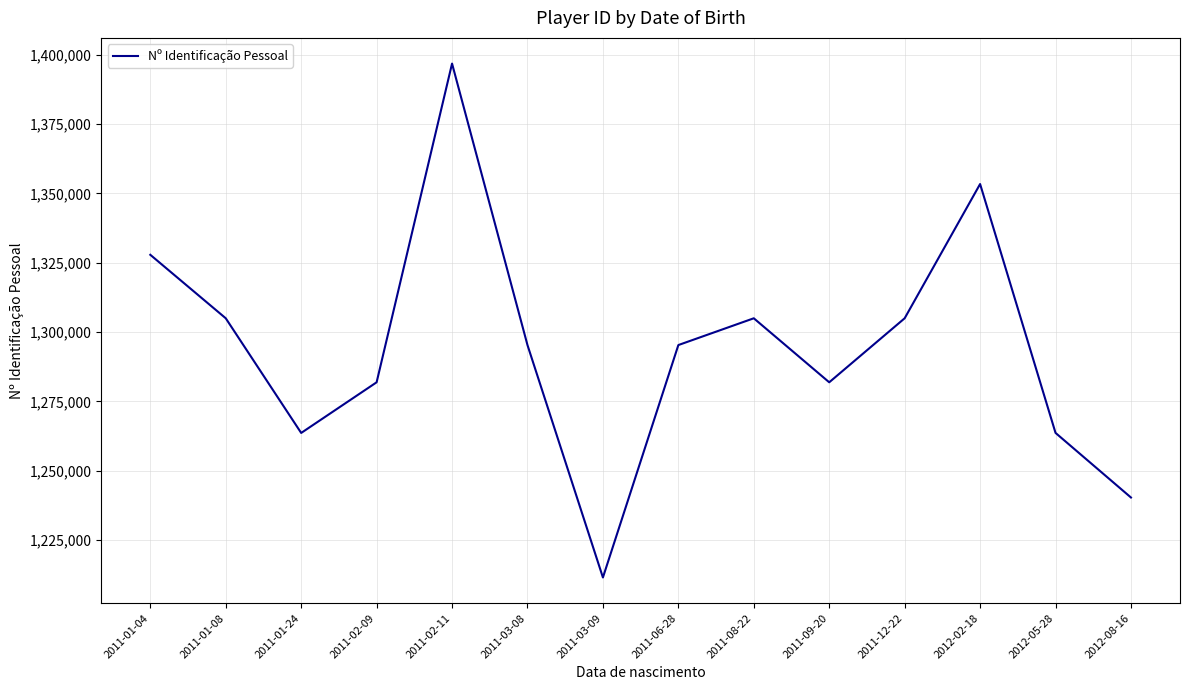

The chart shows a value of 482230 at 2011-01-24. True or false?

False